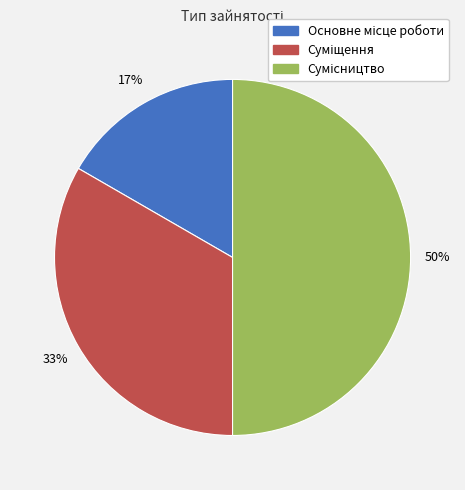

To the nearest percent, what is the difference between the largest and smallest slice percentages?

33%